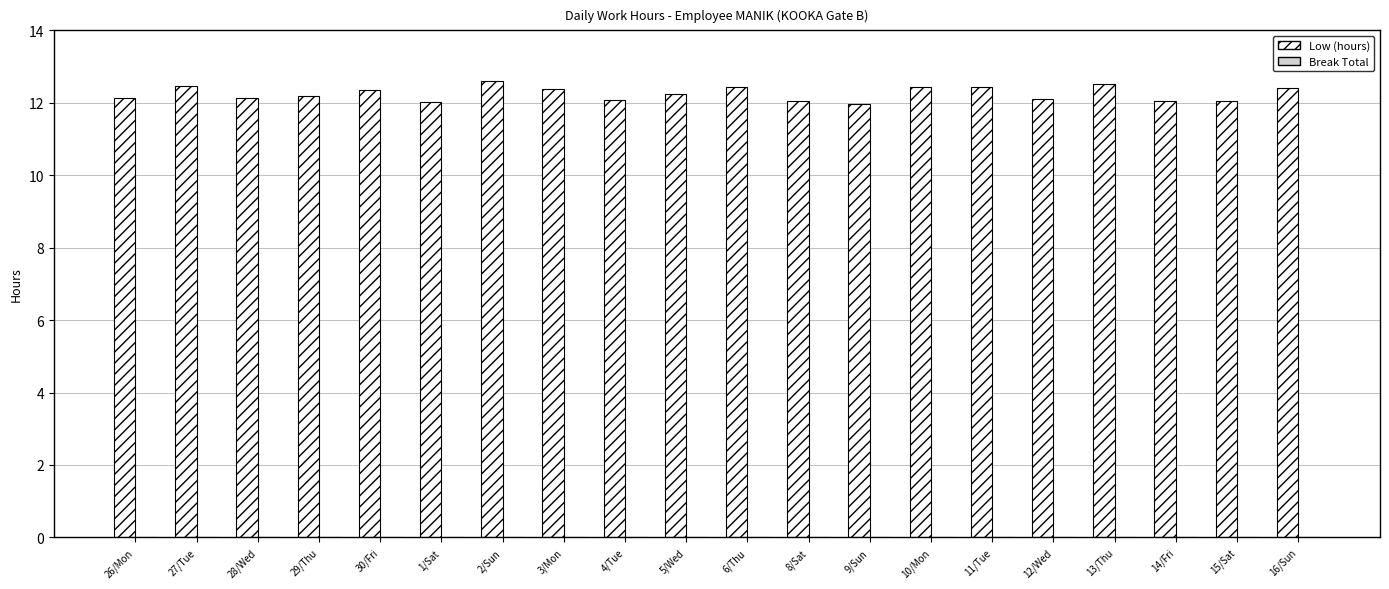

What is the minimum value shown in the chart?

12.0